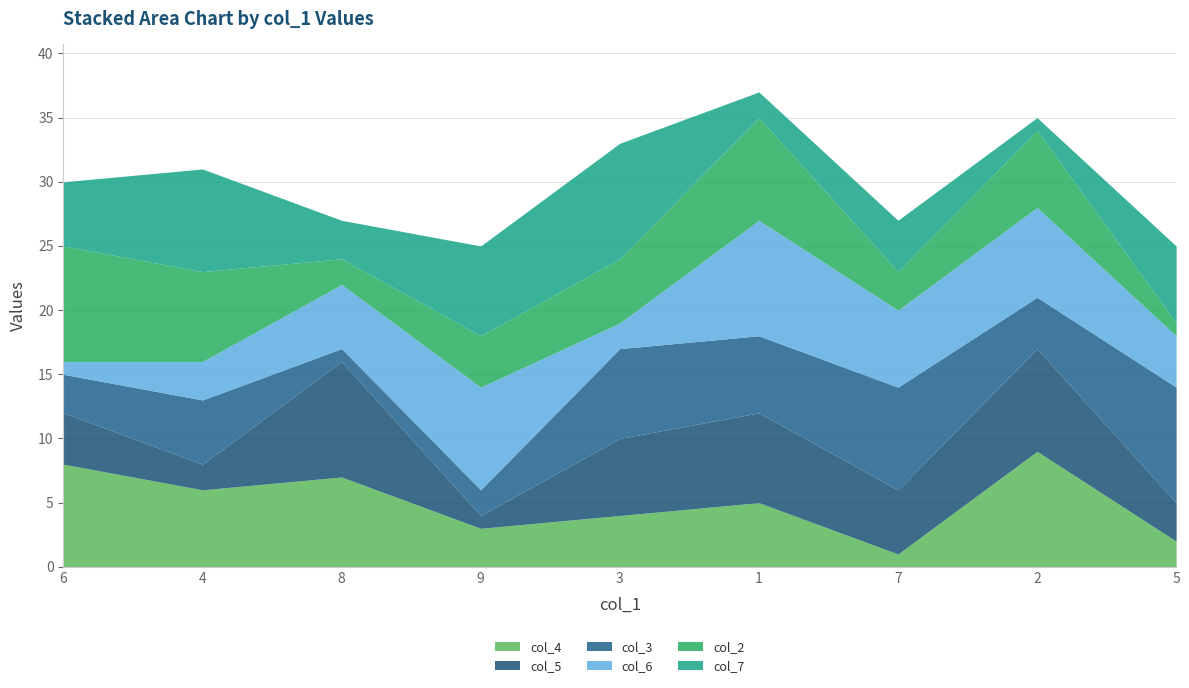

Does the chart have visible grid lines?

Yes